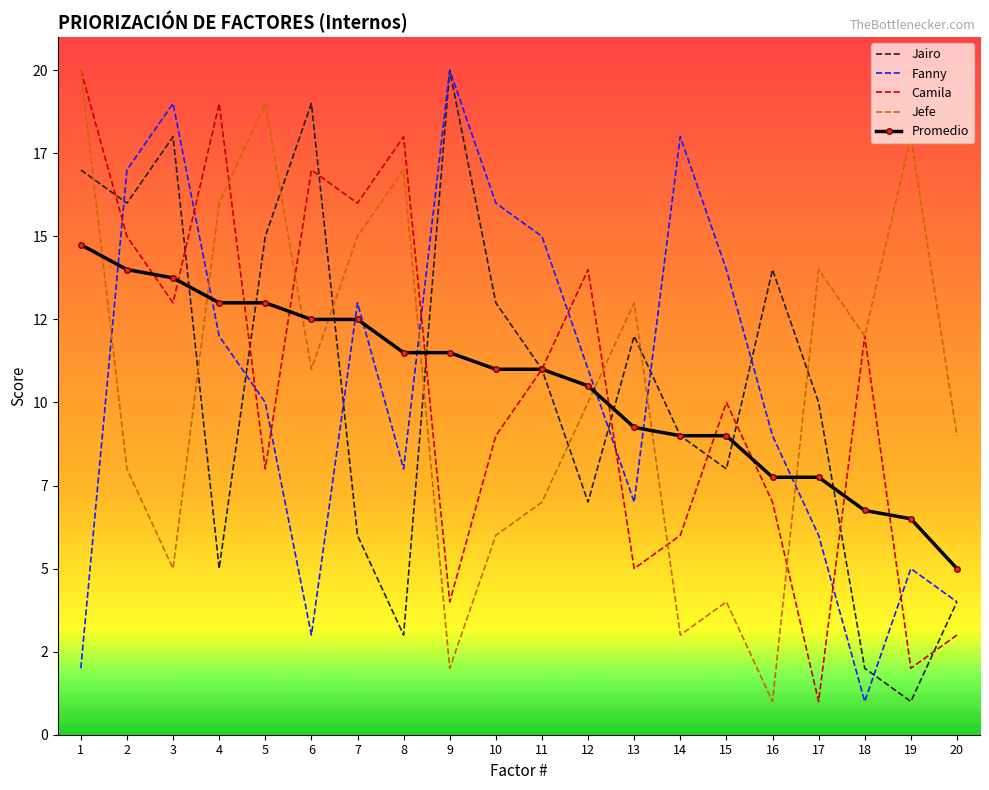

After their last crossing, which series has the higher values: Jefe or Camila?

Jefe